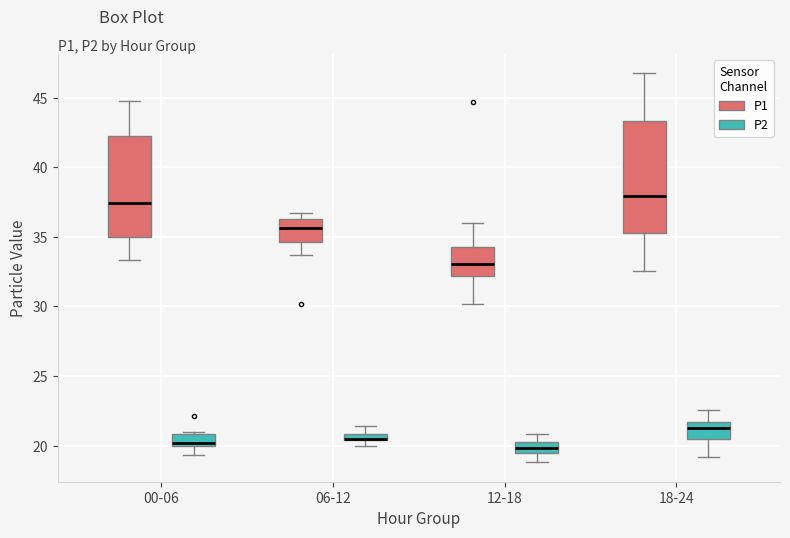

Comparing the boxes themselves (not the whiskers), which one is the tallest?

18-24 (P1)